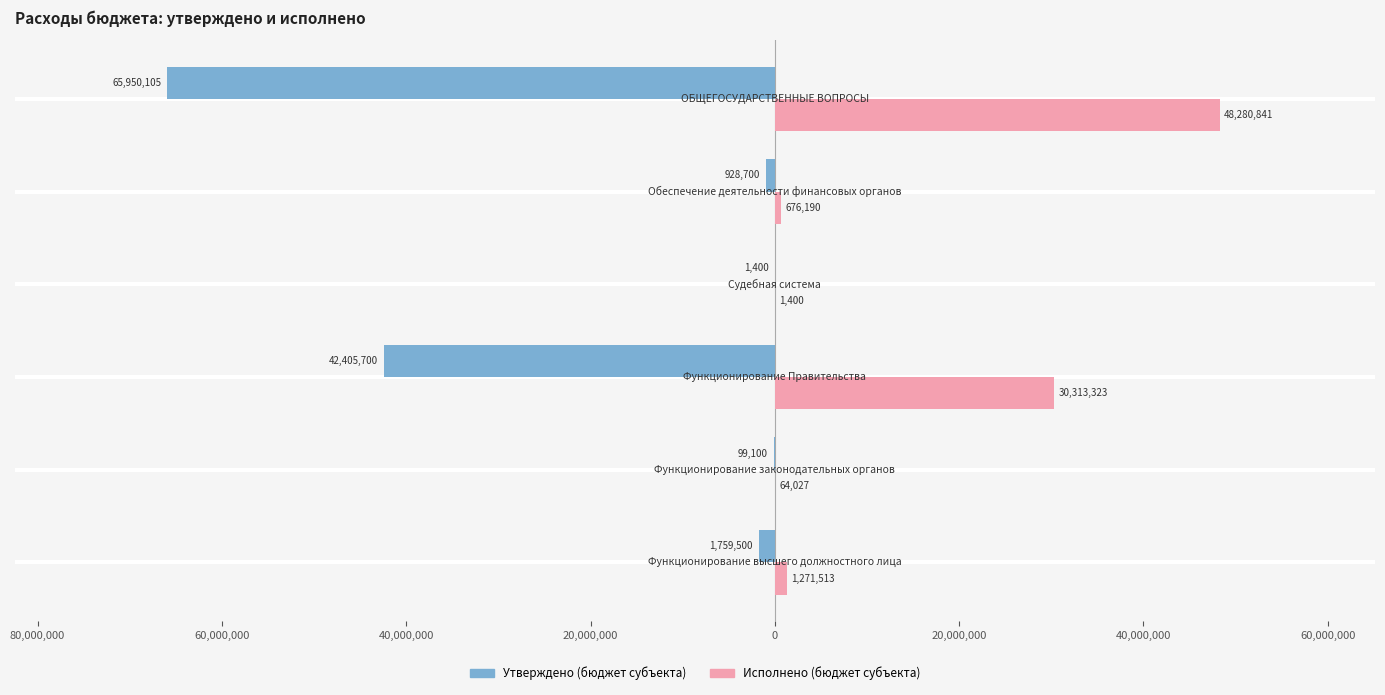

What are all the series names shown in the legend?

Утверждено (бюджет субъекта), Исполнено (бюджет субъекта)